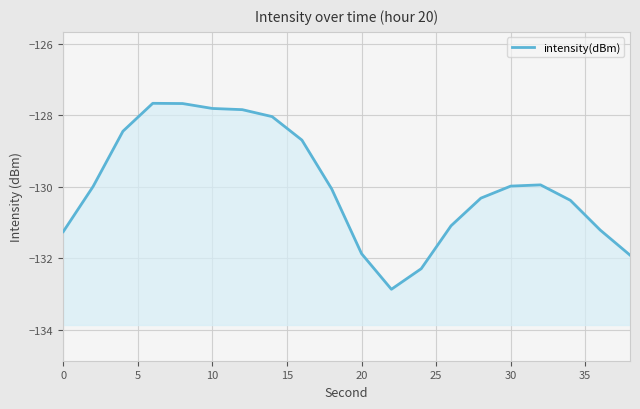

Reading left to right, what are all the values shown in this chart?

-131.3	-130.0	-128.4	-127.7	-127.7	-127.8	-127.8	-128.0	-128.7	-130.1	-131.9	-132.9	-132.3	-131.1	-130.3	-130.0	-129.9	-130.4	-131.2	-131.9